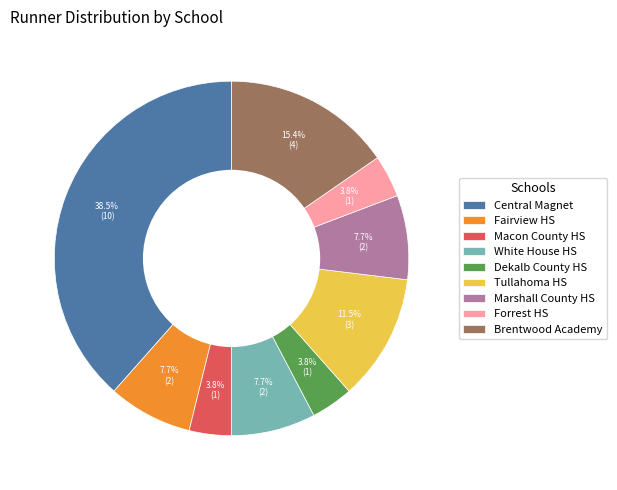

True or false: Forrest HS accounts for 11% of the total.

False